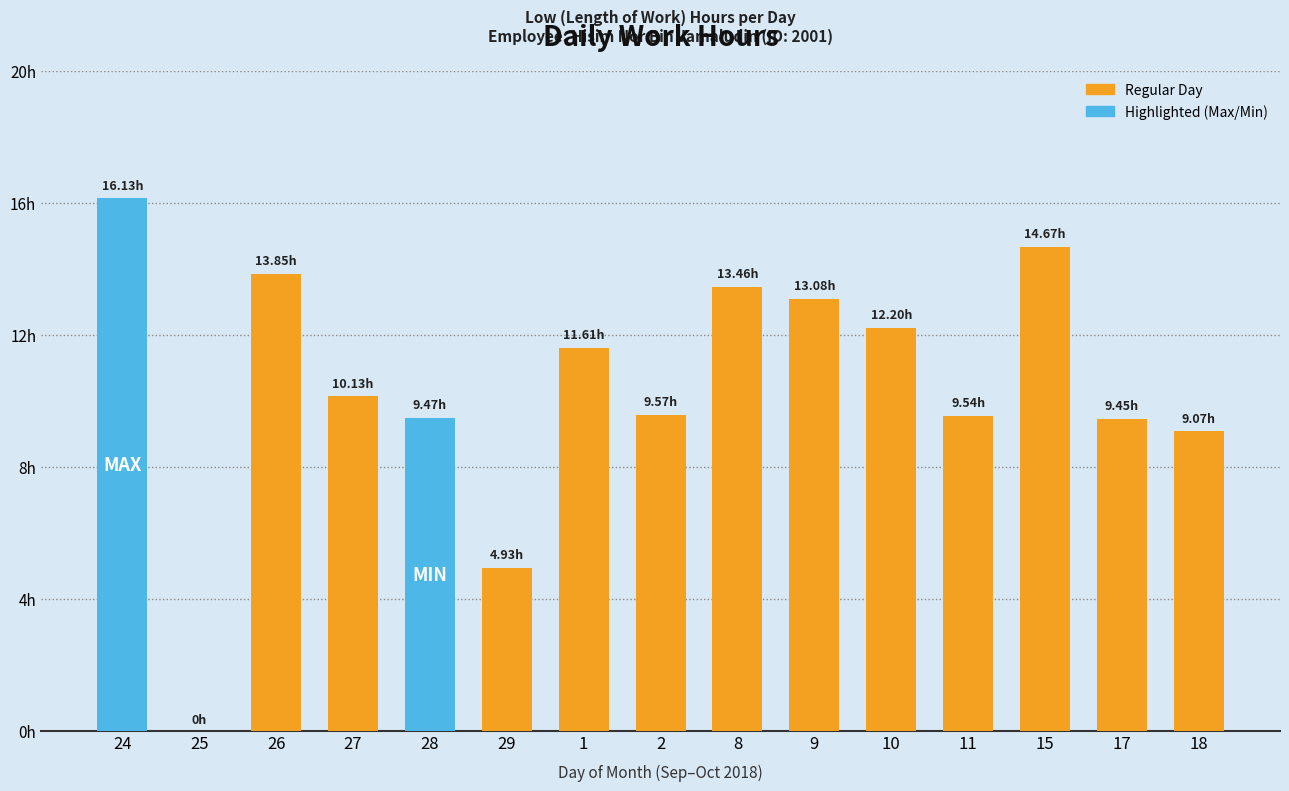

What is the ratio of the value at 24 to the value at 10?

1.3